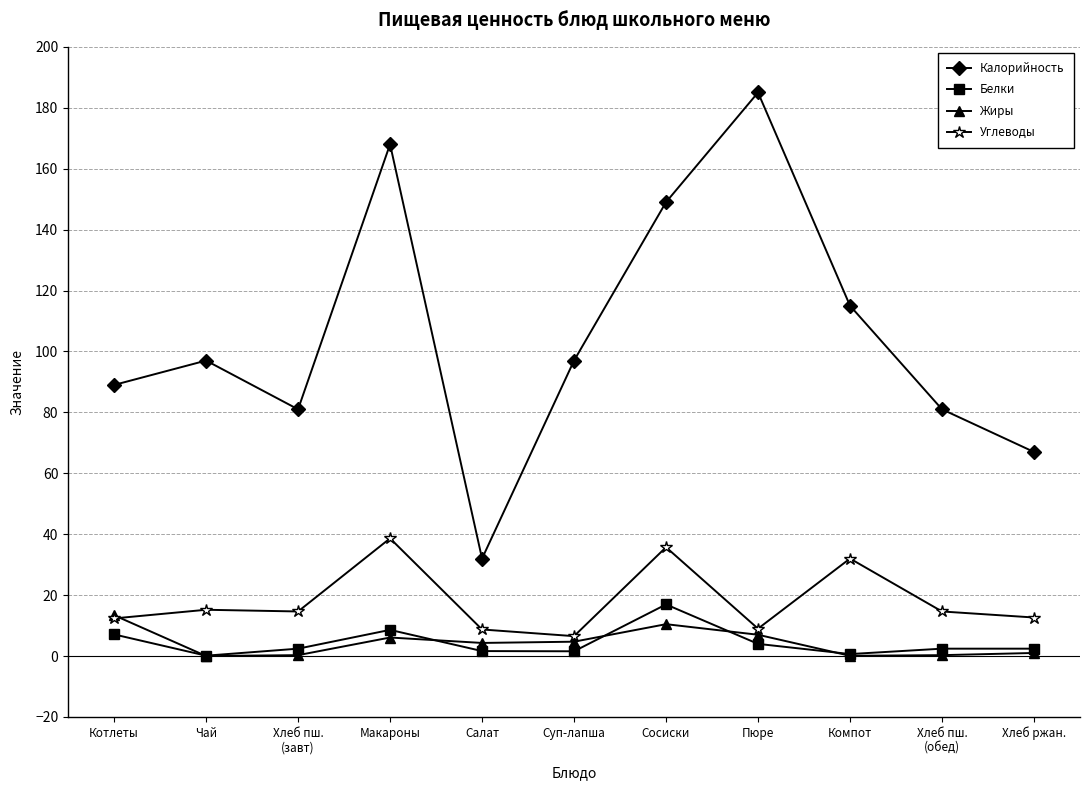

True or false: Жиры and Калорийность cross at least once.

False